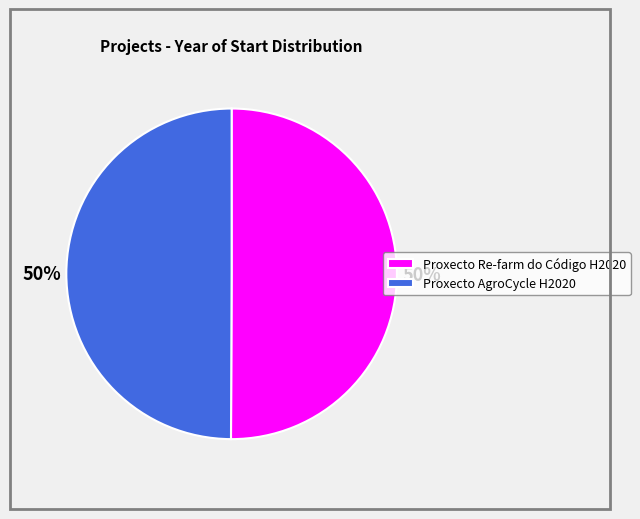

What percentage is the Proxecto Re-farm do Código H2020 slice, to the nearest percent?

50%